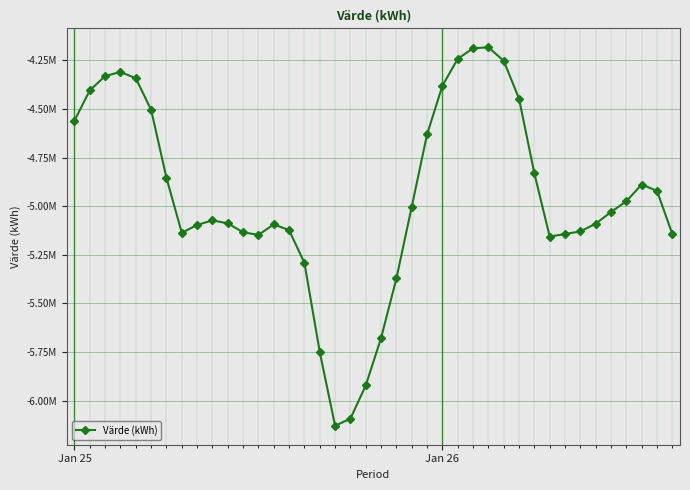

Is this an area chart (filled region under the line)?

No